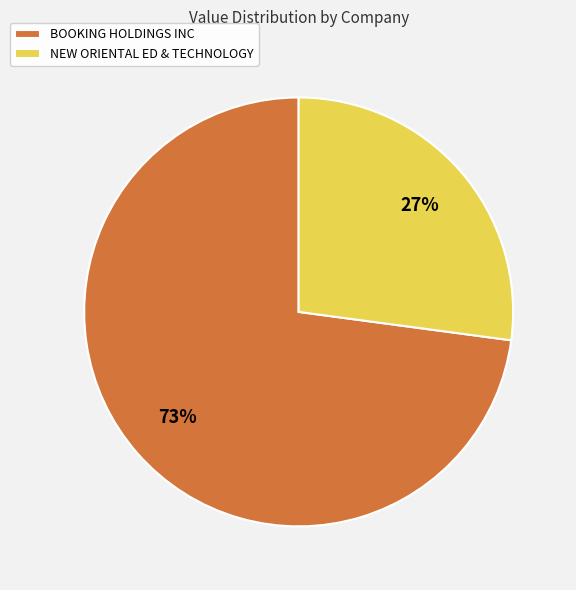

How many segments does this pie chart have?

2